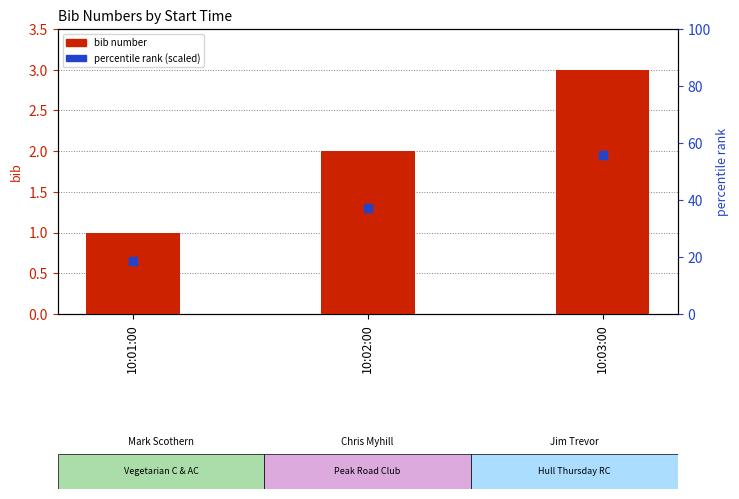

Which series reaches the maximum Y coordinate?

bib